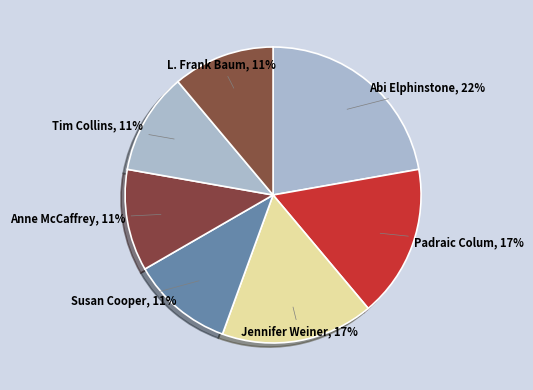

Does Jennifer Weiner account for over 50% of the chart?

No